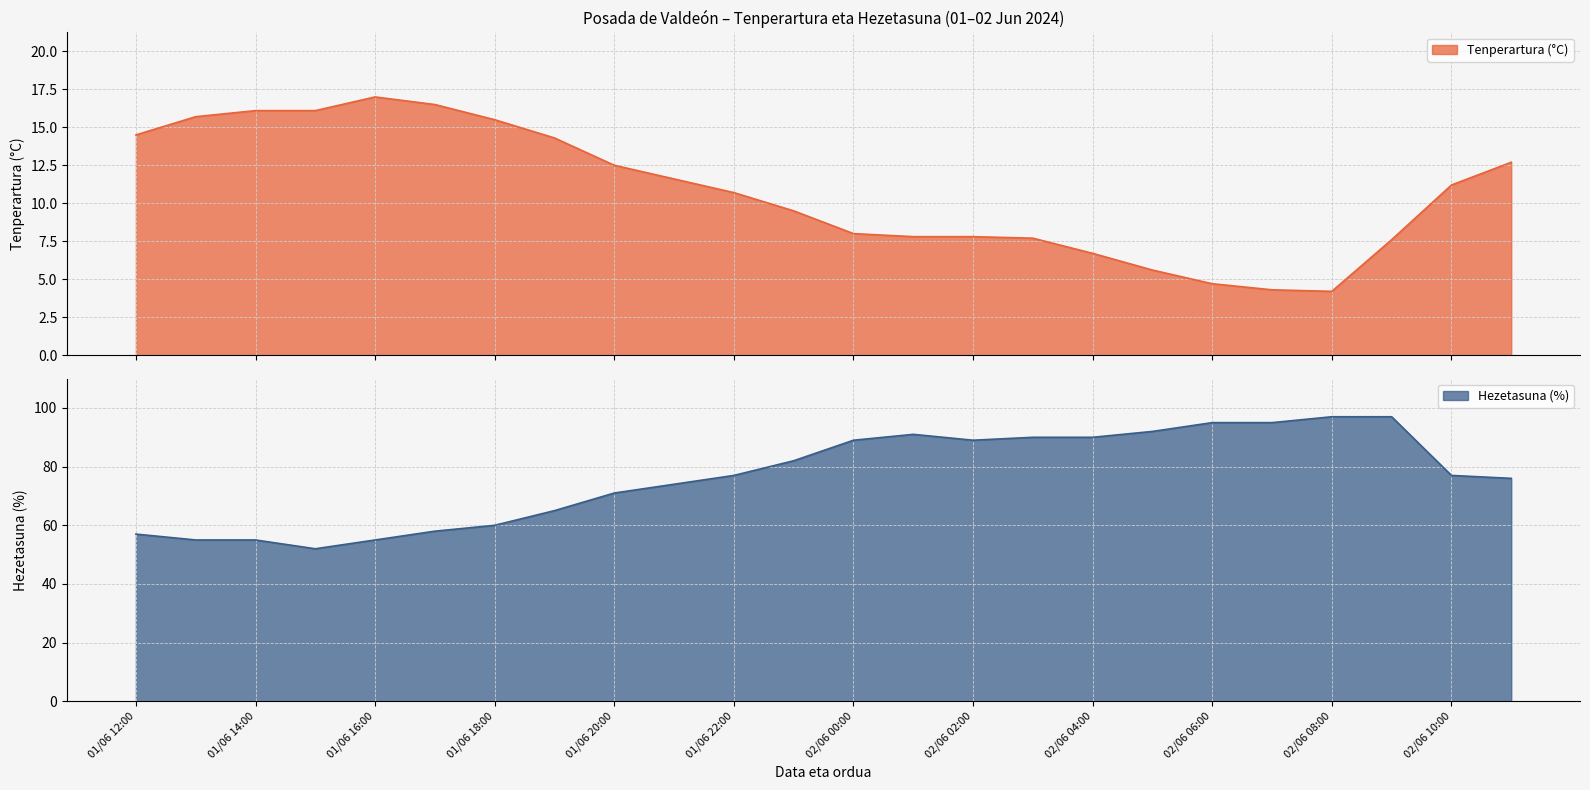

How many categories are shown in the chart?

24